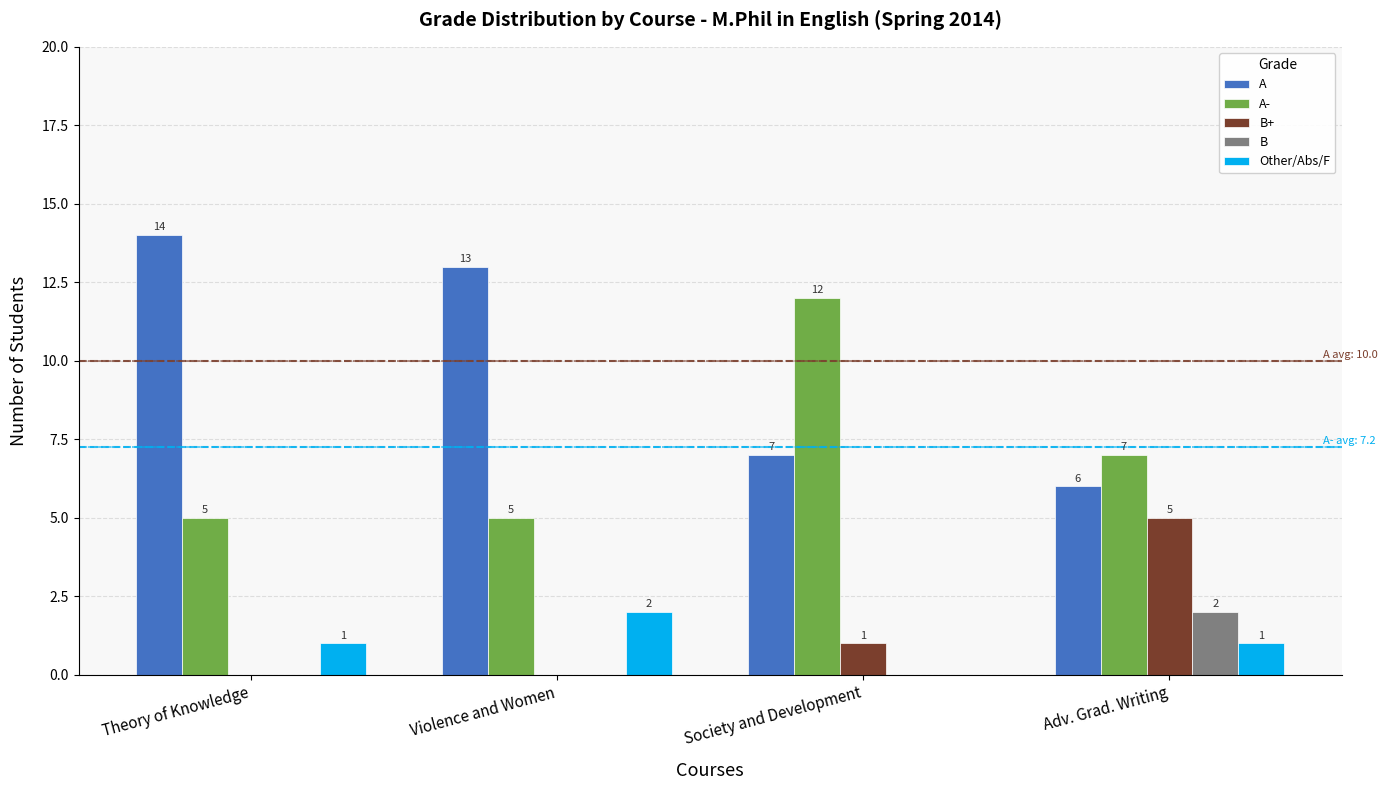

What is the total value across all series at Adv. Grad. Writing?

21